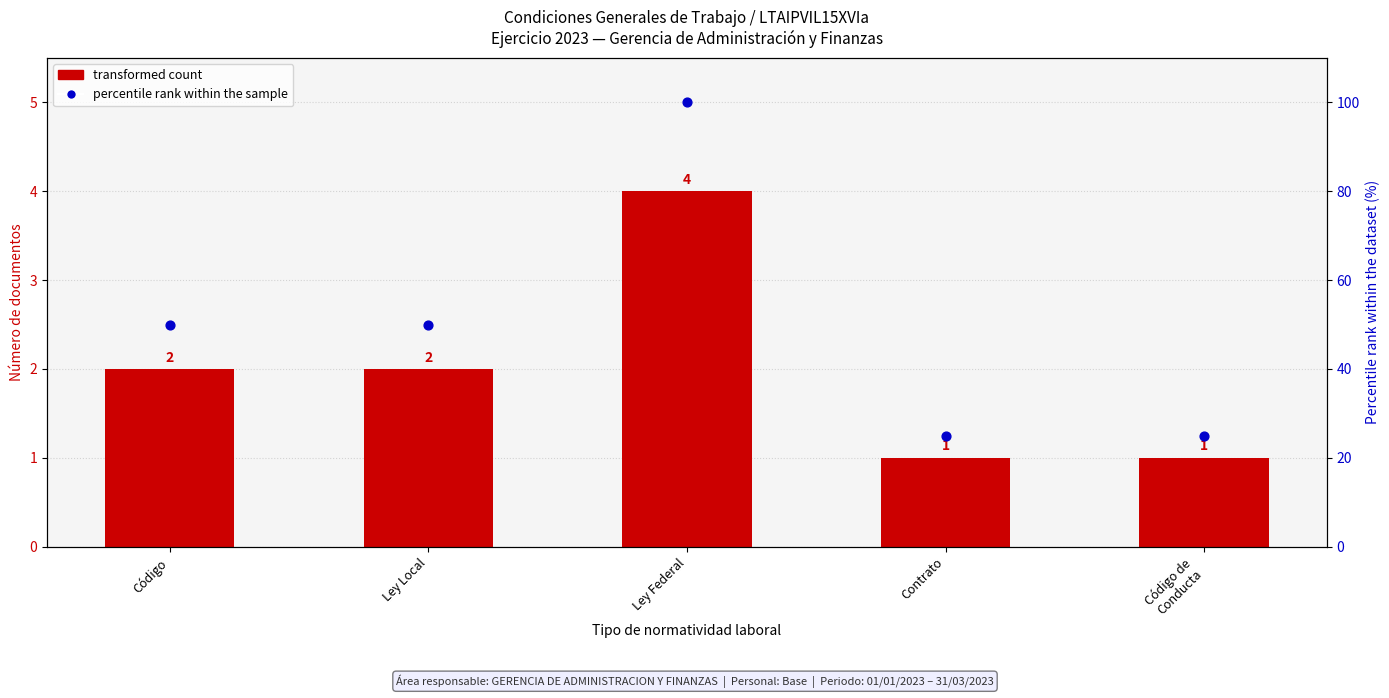

What are all the series names shown in the legend?

Transformed count, Percentile rank within the sample